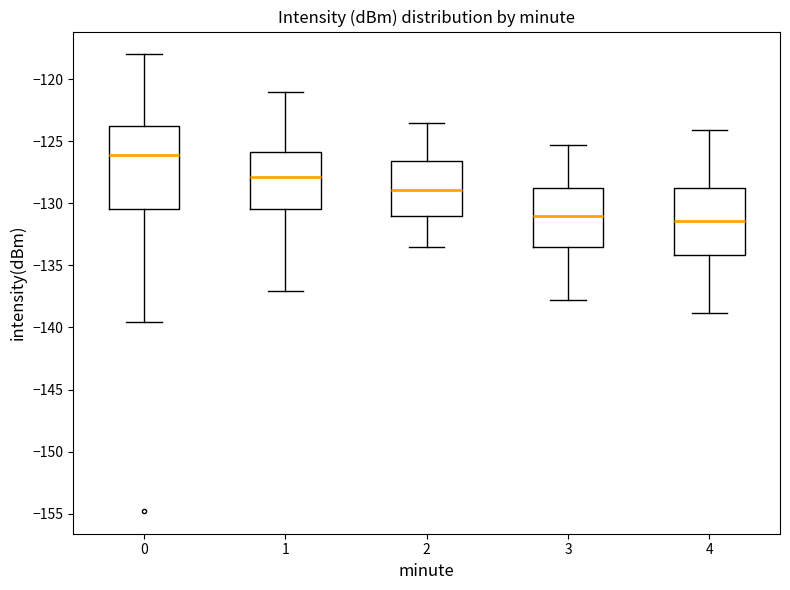

Reading left to right, transcribe this box plot: for each box, give where its median line is, the range the box spans, and where its two whiskers end, as read against the y-axis. The values are not printed on the chart, so give them approximately, as read against the axis.

0: median -126.0, box -130.5 to -123.5, whiskers -139.5 to -118.0
1: median -128.0, box -130.5 to -126.0, whiskers -137.0 to -121.0
2: median -129.0, box -131.0 to -126.5, whiskers -133.5 to -123.5
3: median -131.0, box -133.5 to -128.5, whiskers -138.0 to -125.5
4: median -131.5, box -134.0 to -128.5, whiskers -139.0 to -124.0